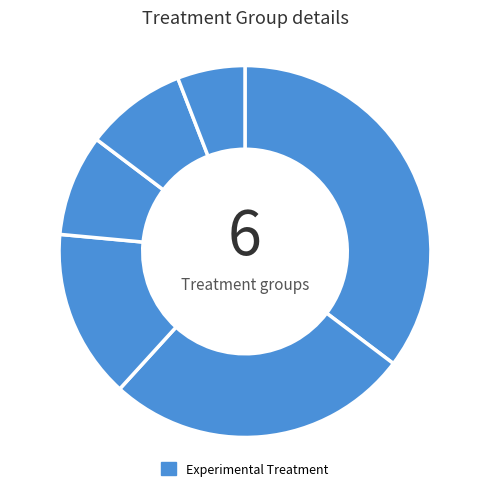

Count the number of slices in the pie.

6